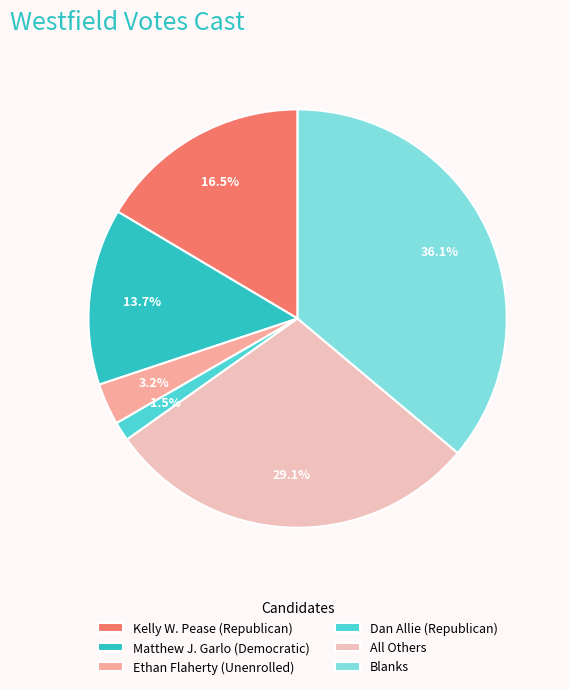

The Blanks slice represents 48% of the pie. True or false?

False